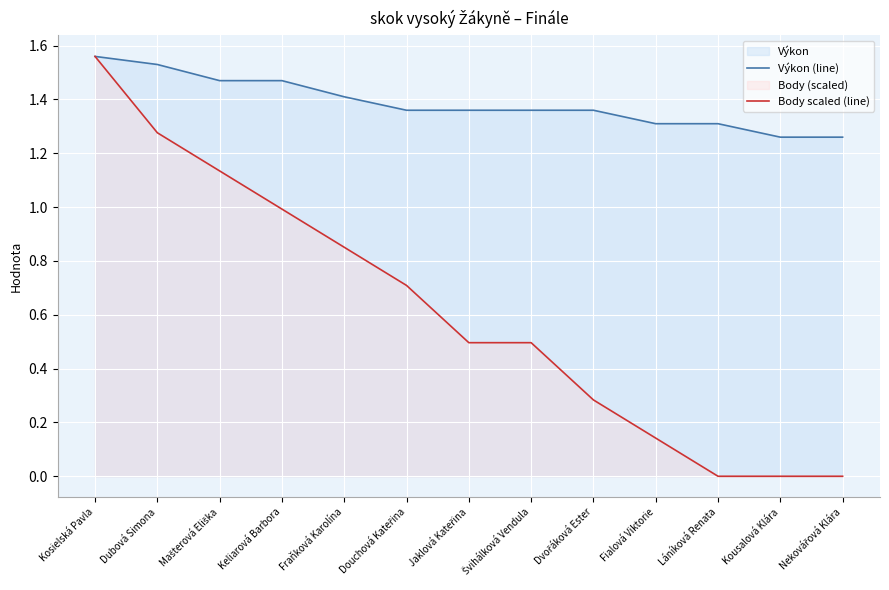

What is the greatest value displayed?

1.6